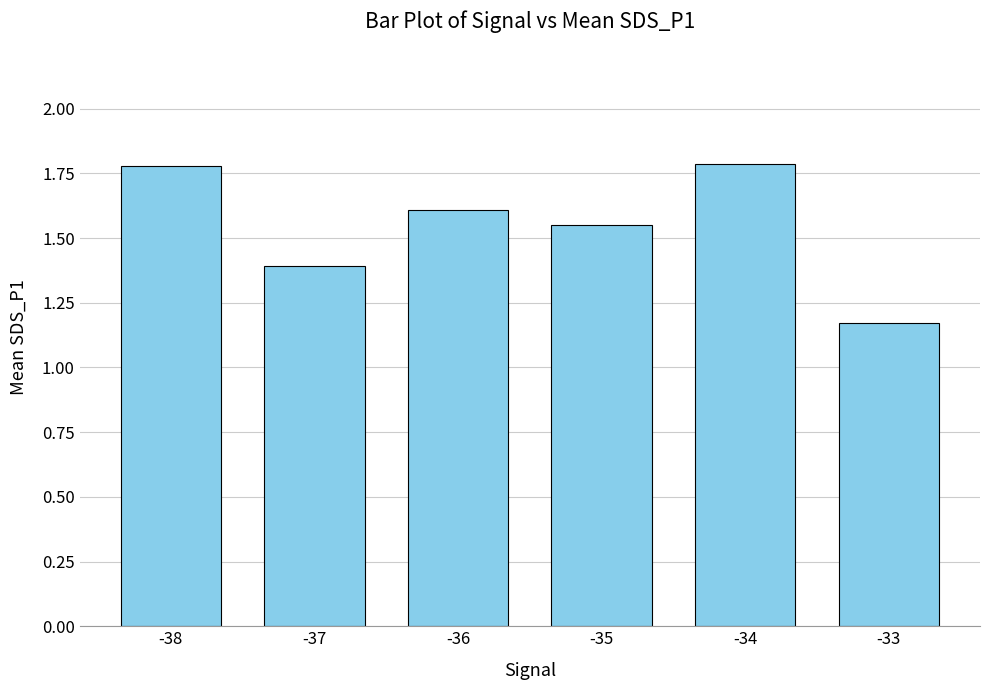

What is the maximum value shown in the chart?

1.8